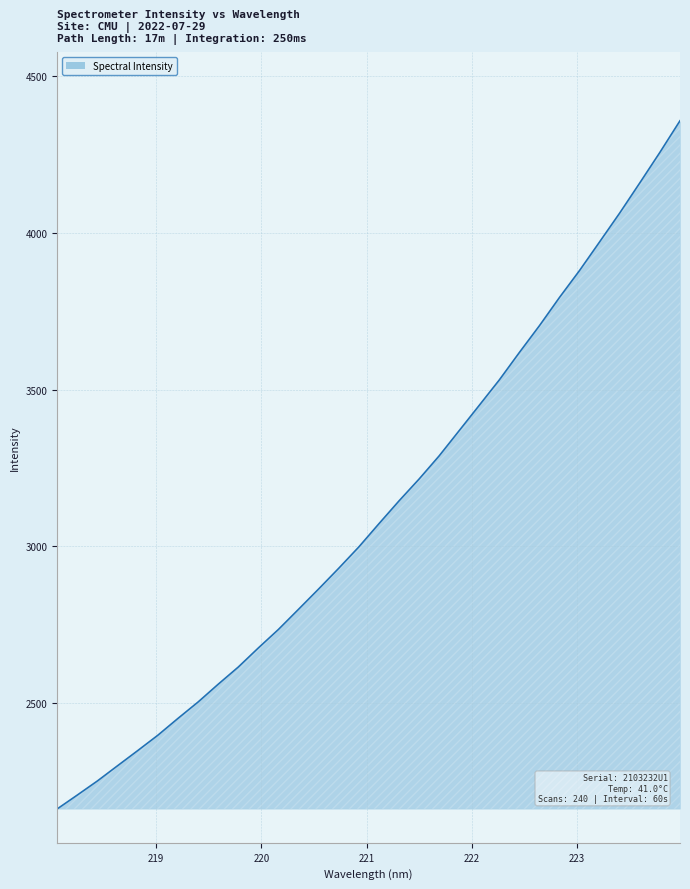

What is the minimum value shown in the chart?

2163.2